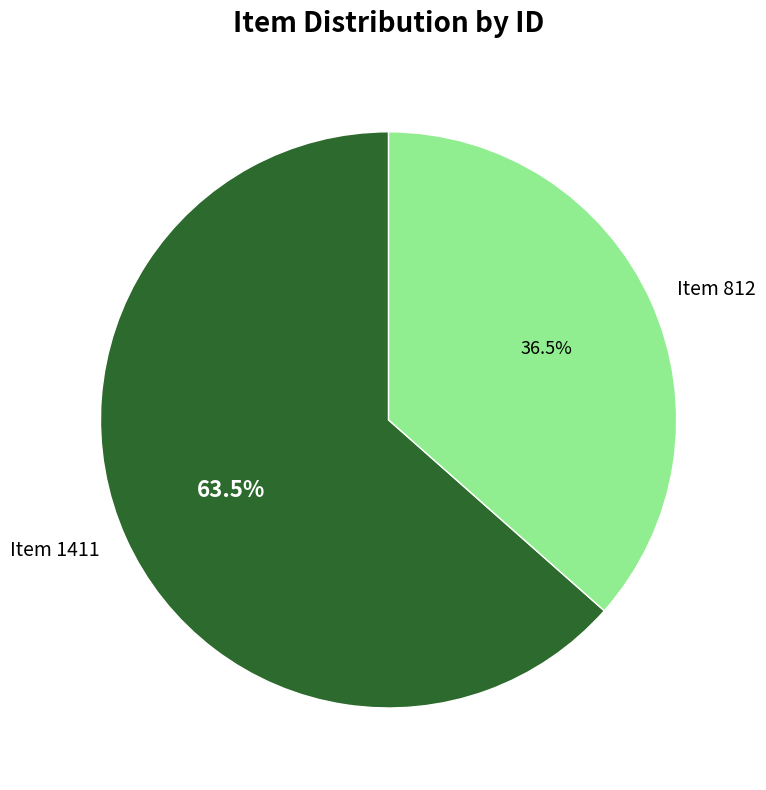

Which slice represents more than half of the pie?

Item 1411